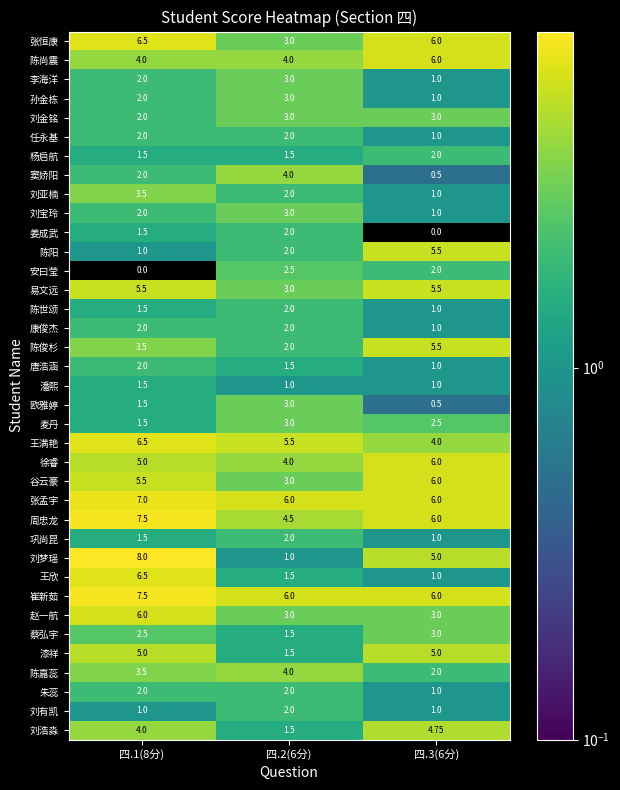

Between 四.1(8分) and 四.3(6分), which series saw the biggest shift?

王欣